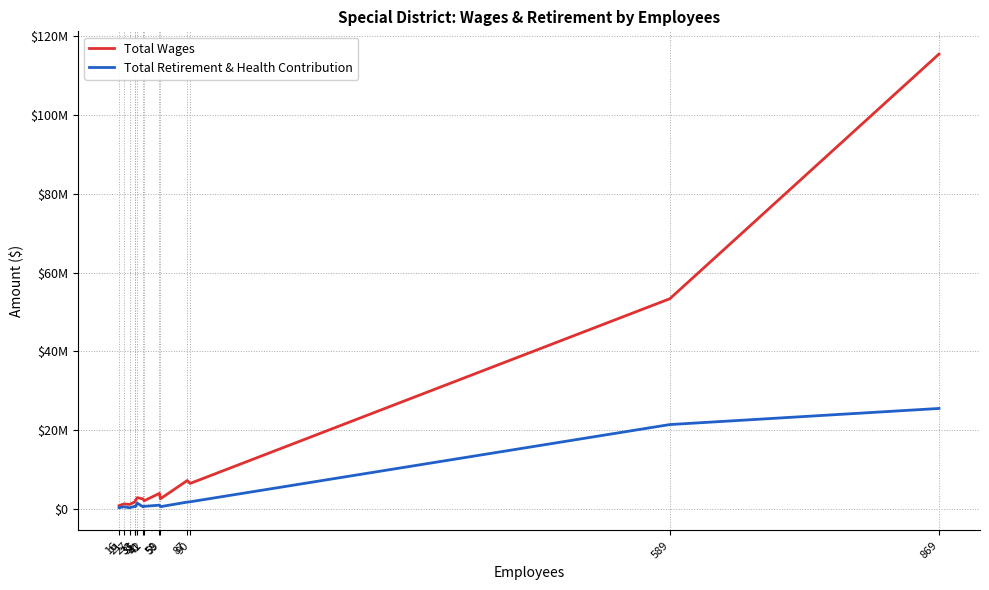

The value of Total Wages at 90 is 6484464. True or false?

True